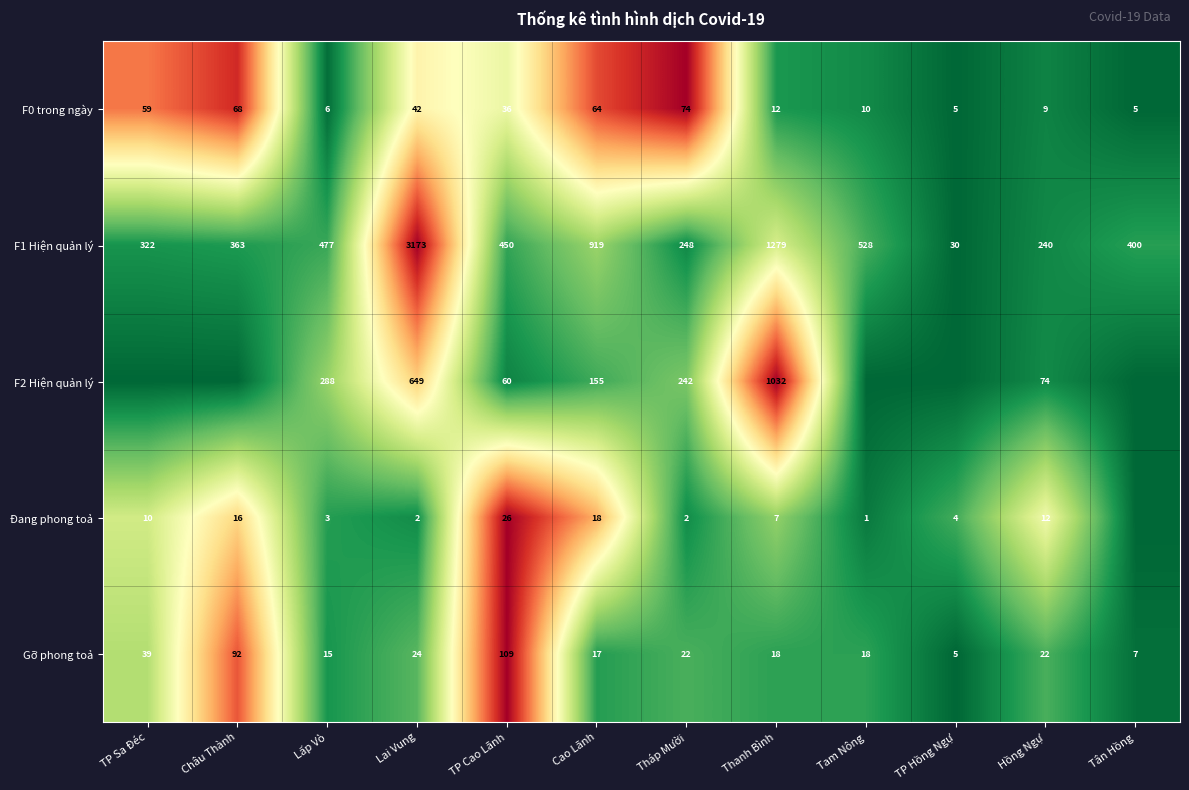

What is the difference between the F1 Hiện quản lý values at TP Cao Lãnh and Tam Nông?

78